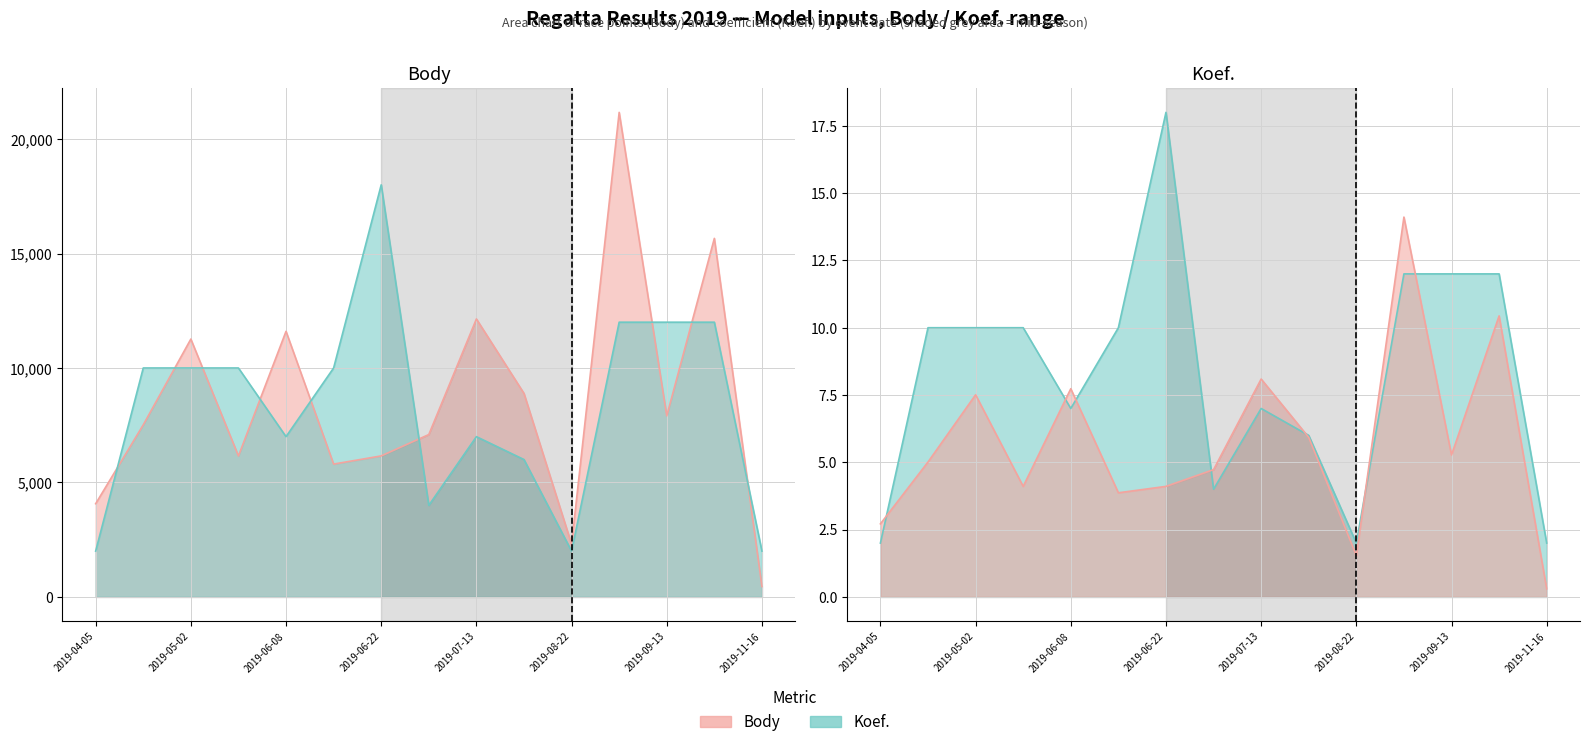

List the series in order of their peak value, highest first.

Body, Koef.